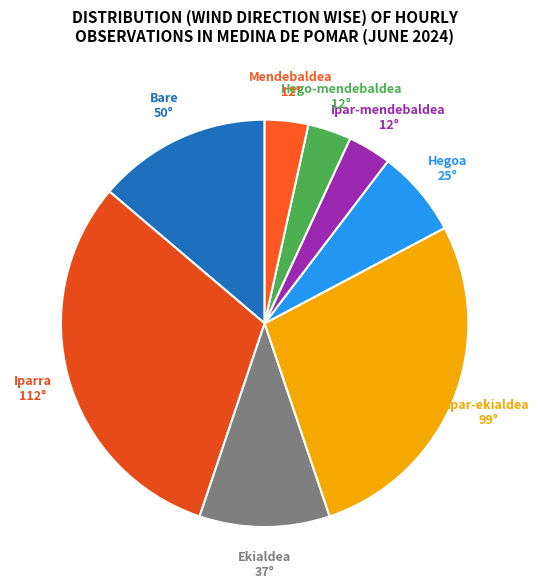

Is there any slice that represents more than half of the pie?

No